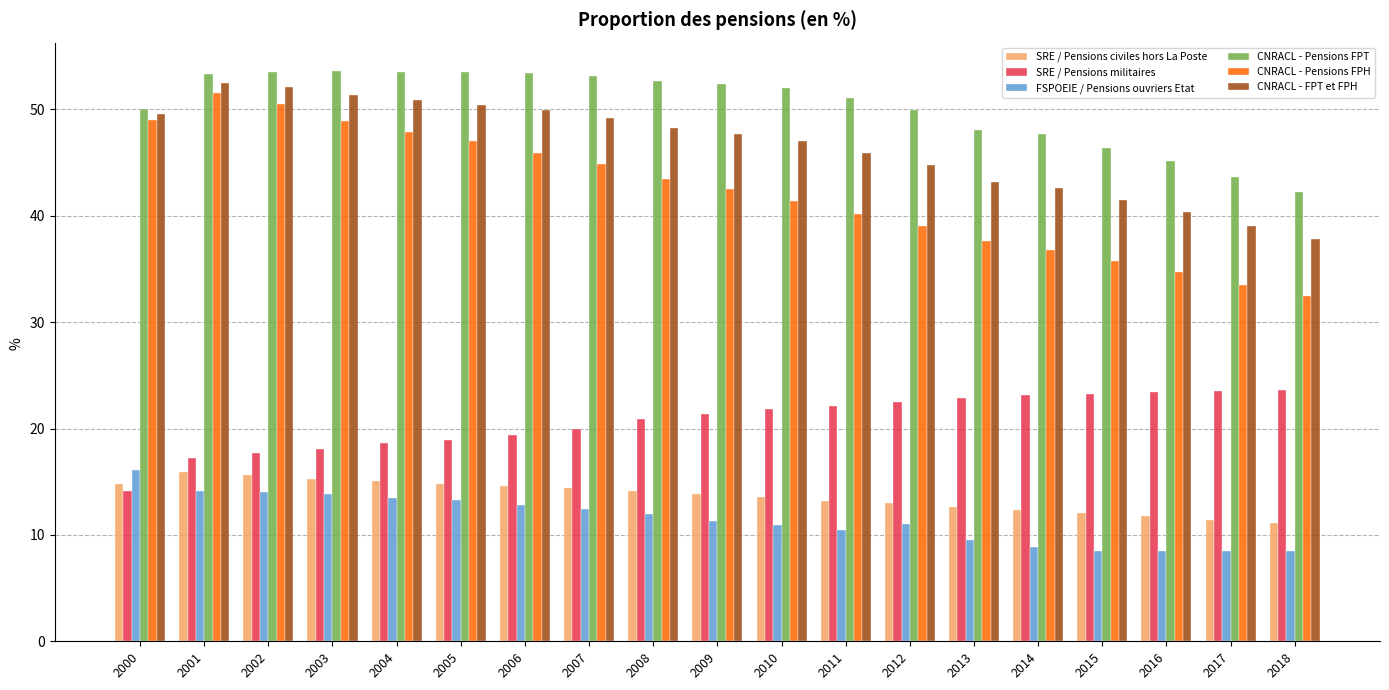

Is the value of SRE / Pensions militaires at 2008 greater than the value of CNRACL - Pensions FPH at 2009?

No